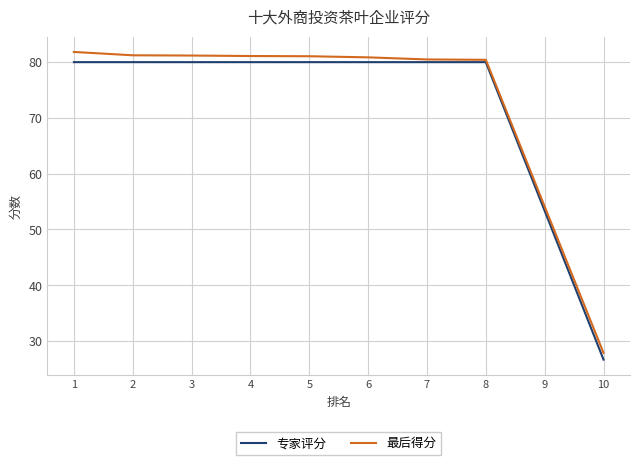

What is the smallest value displayed?

26.7